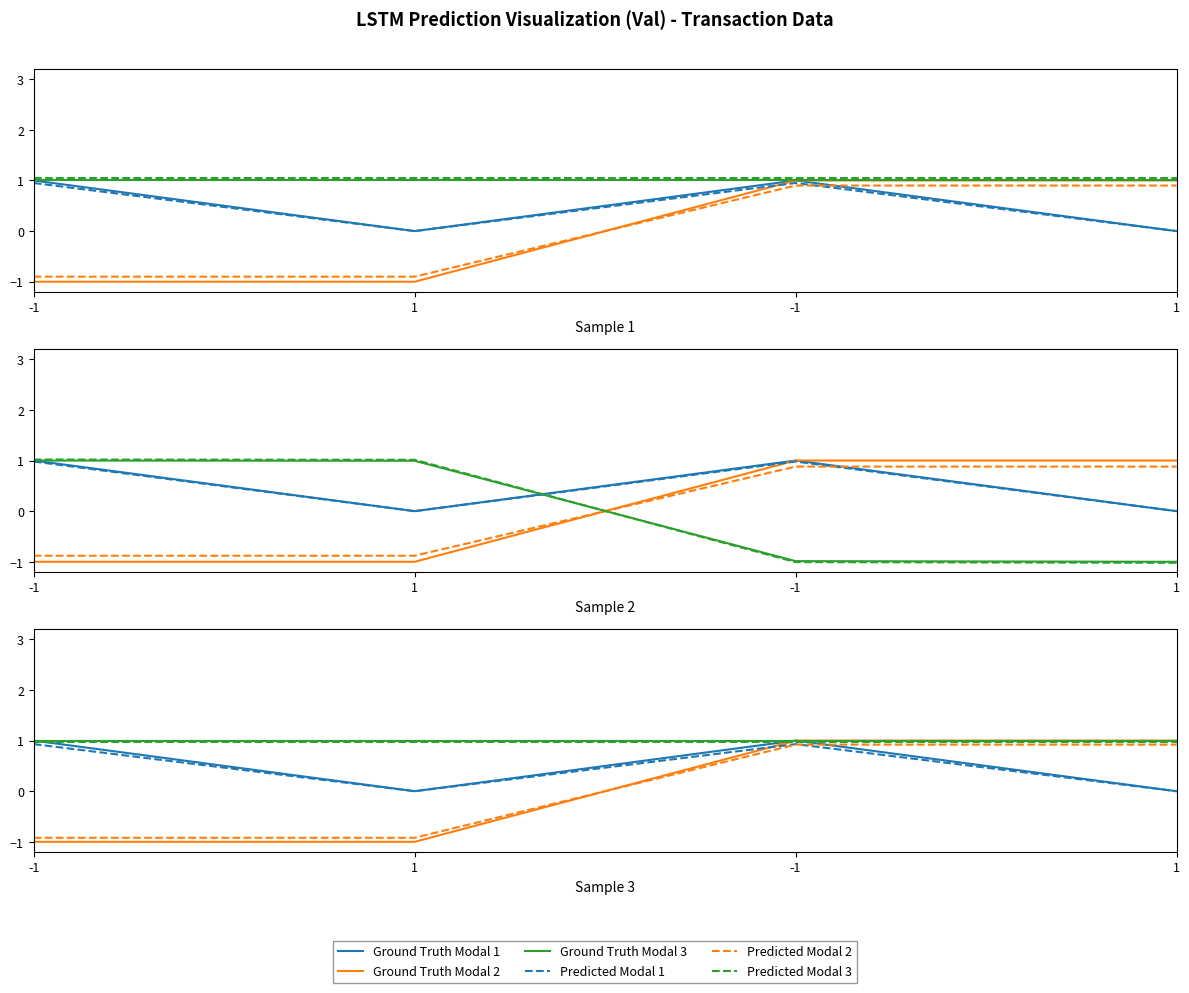

What is the total value across all series at -1?

2.0